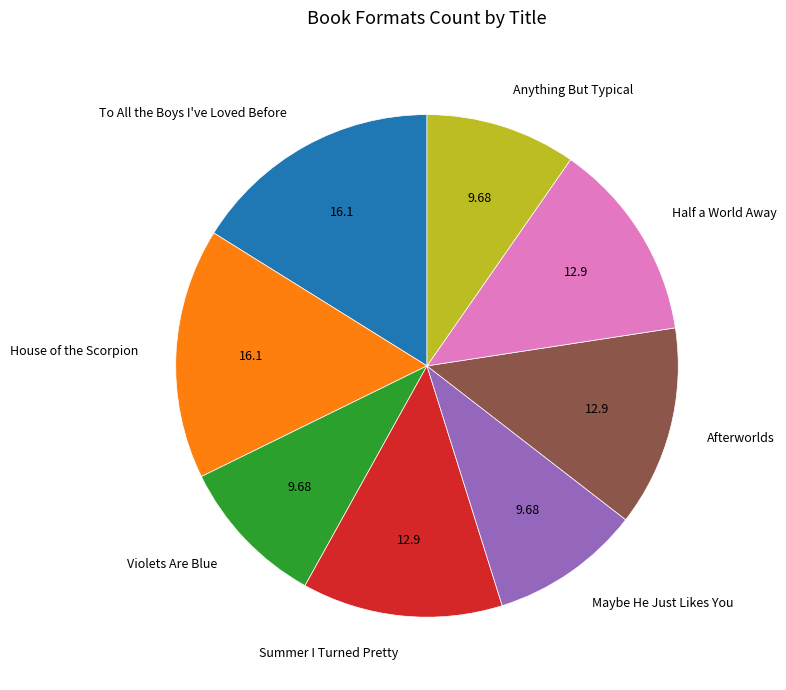

Between Half a World Away and Maybe He Just Likes You, which is larger?

Half a World Away